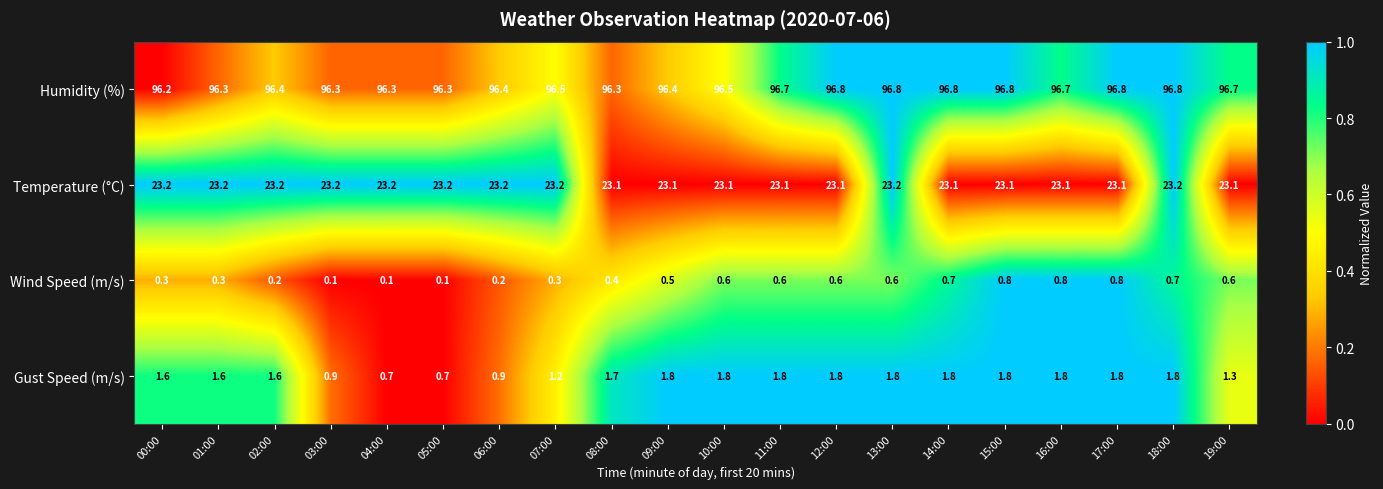

What is the difference between the maximum and minimum values in the Humidity (%) series?

0.6